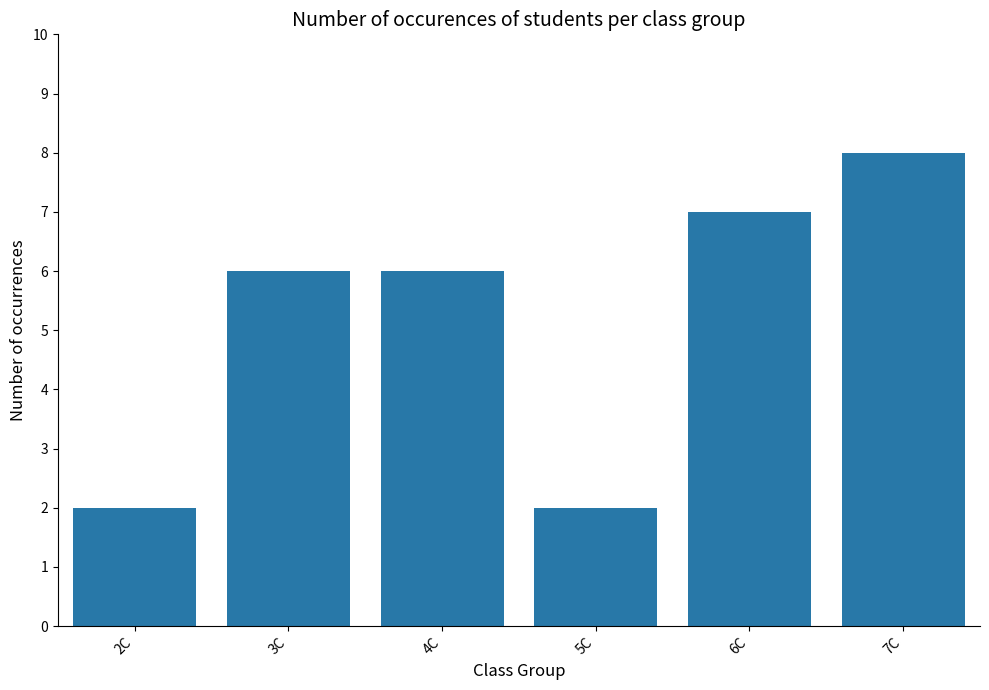

Count the values in the range 2 to 7.

5